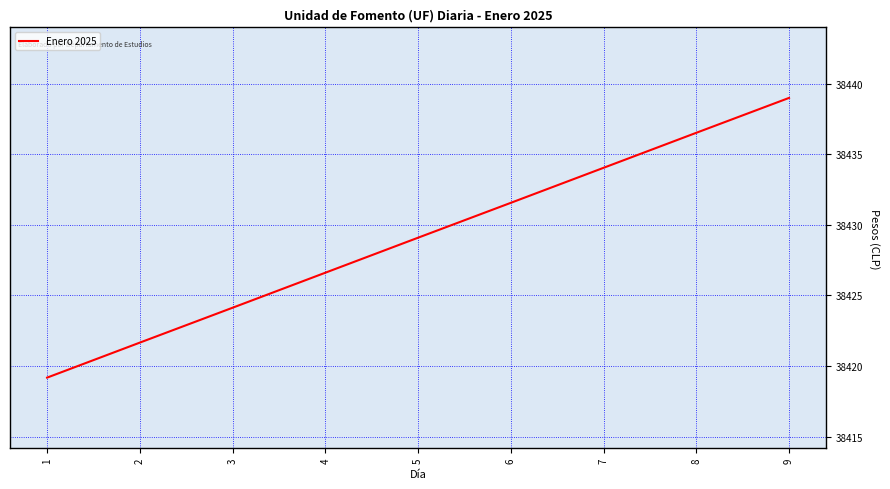

The value at 1 is 67740.2. True or false?

False